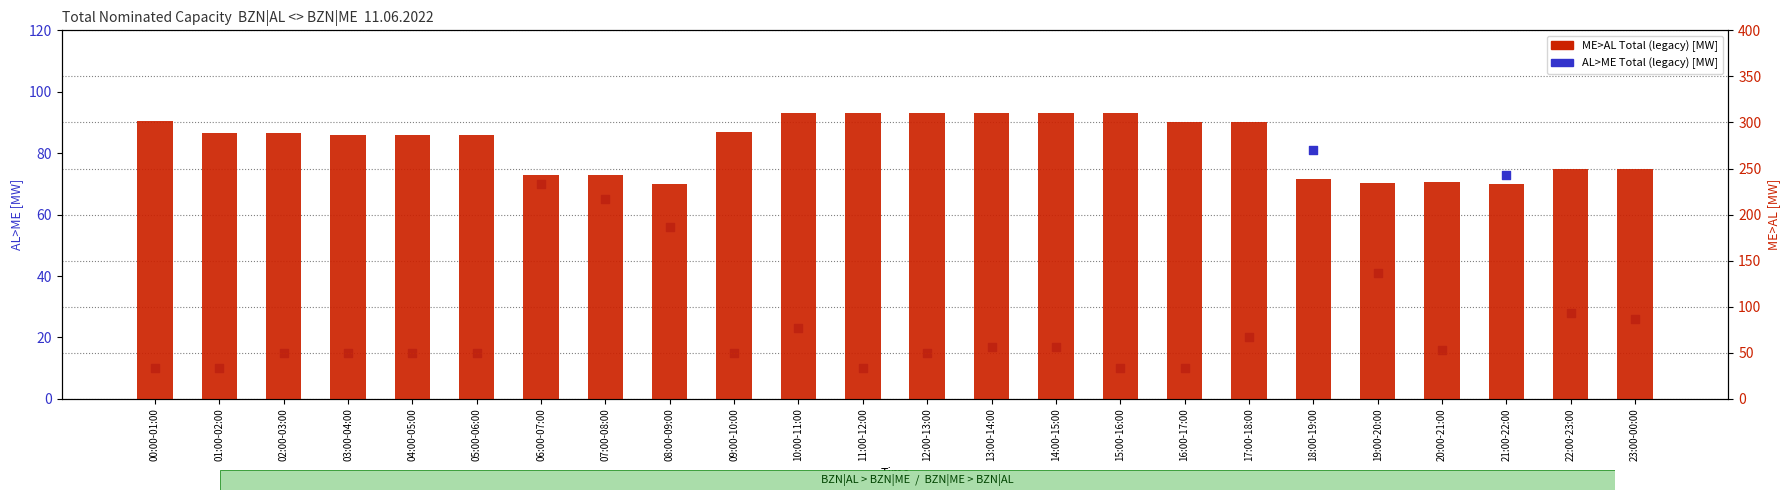

Which series has the widest spread of Y values?

ME>AL Total (legacy) [MW]